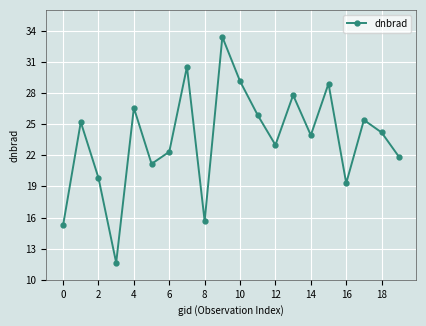

What is the sum of all values?

470.8